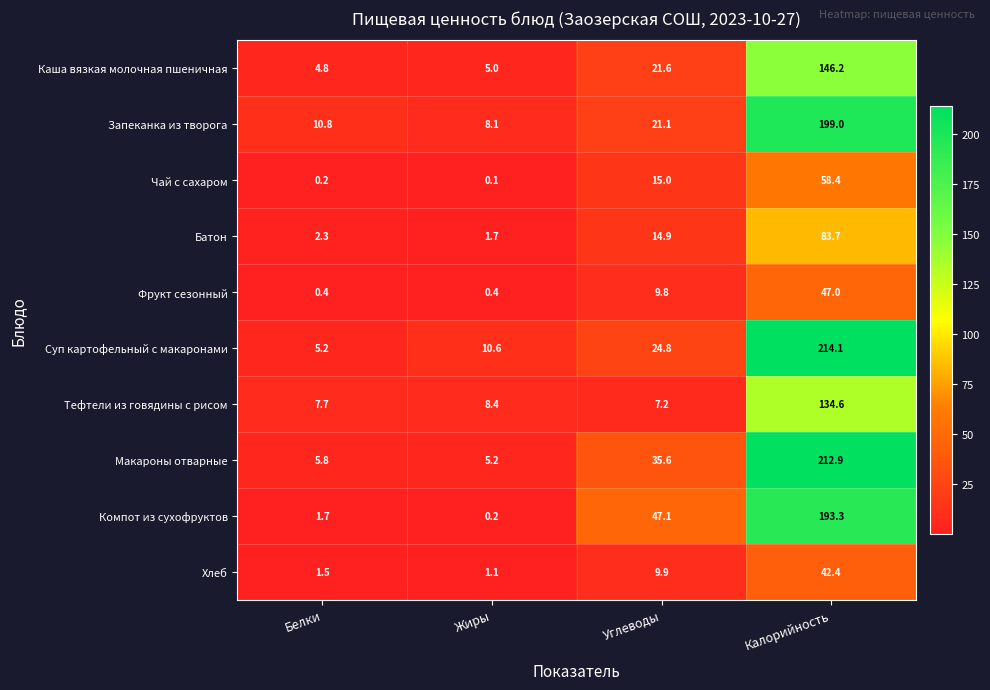

Which series has the largest range (max minus min)?

Суп картофельный с макаронами